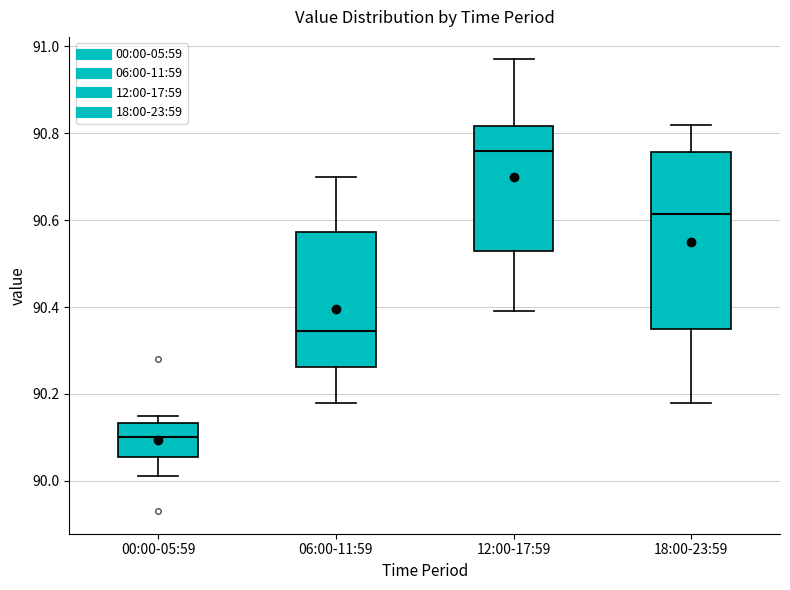

Which box has the lowest median line?

00:00-05:59